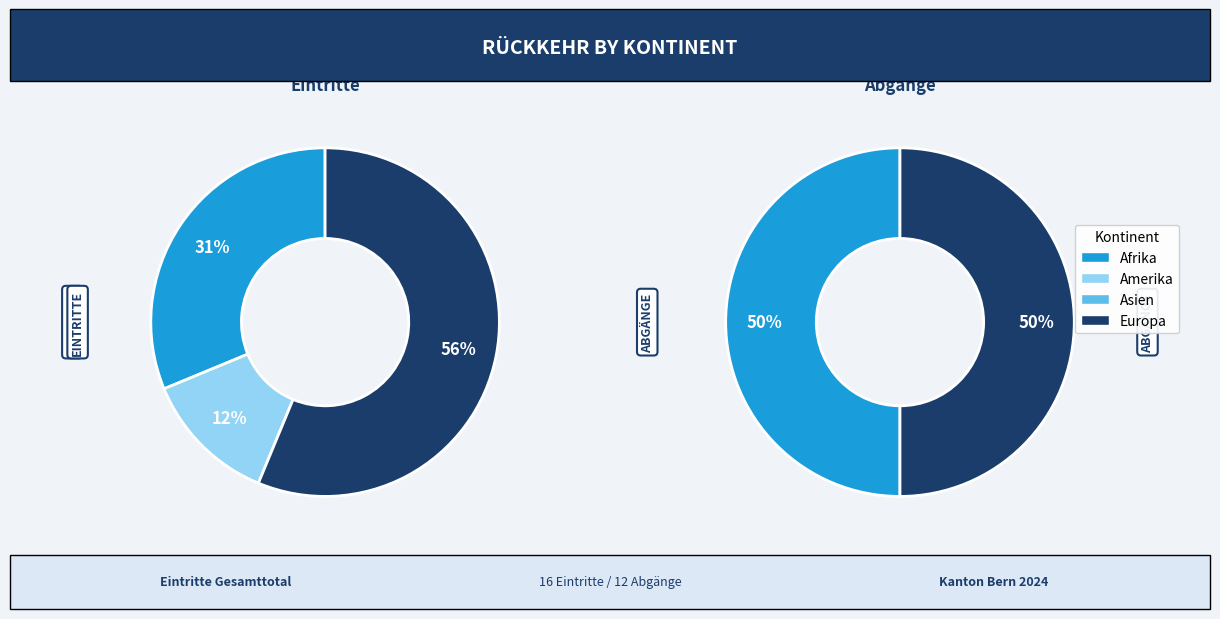

To the nearest percent, what is the combined percentage of Asien and Afrika?

31%